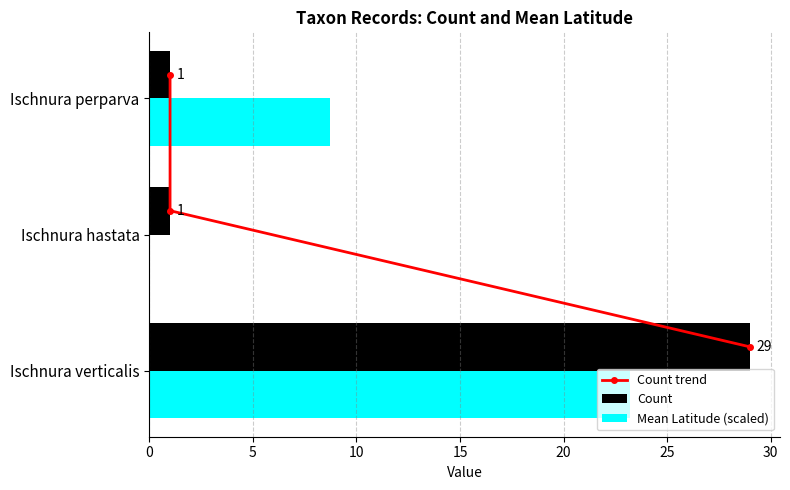

The Count series shows 29.0 at Ischnura verticalis. True or false?

True